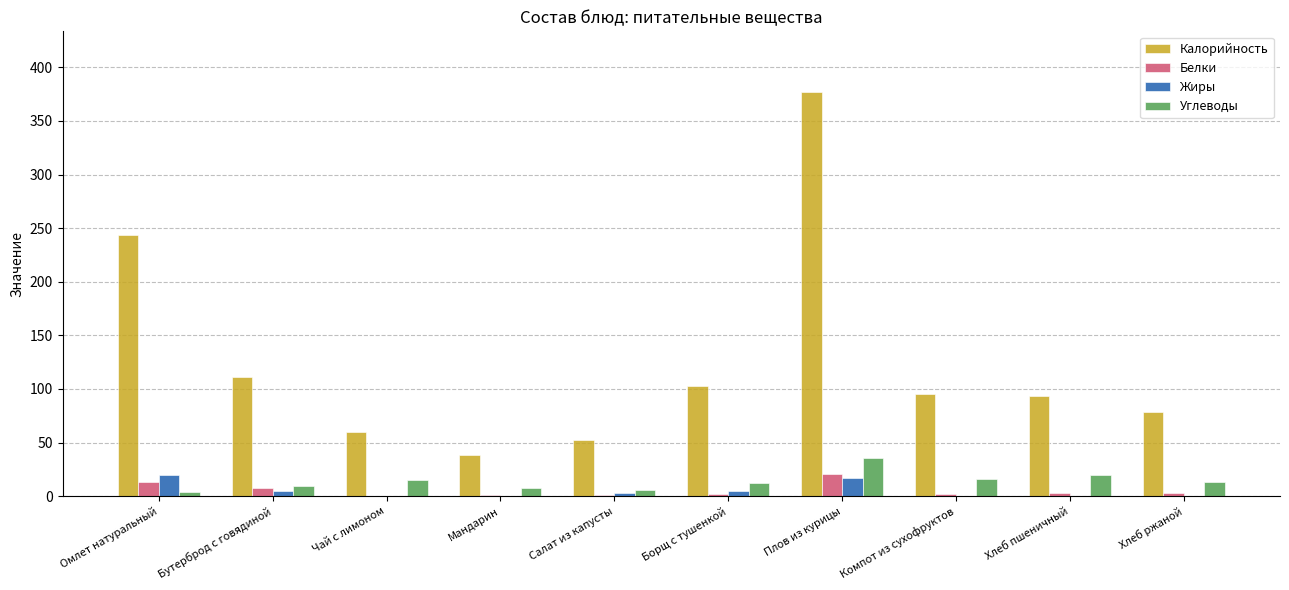

What is the greatest value displayed?

377.0